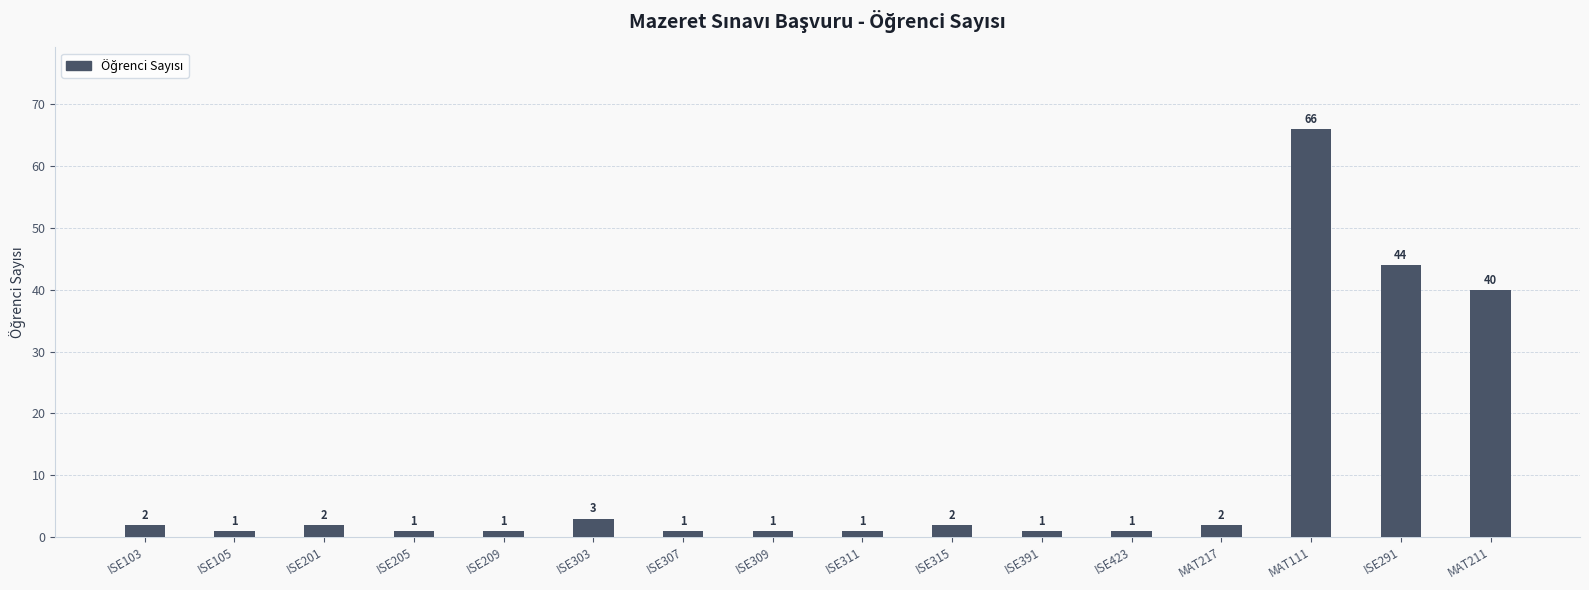

What is the value of the 4th bar from the left?

1